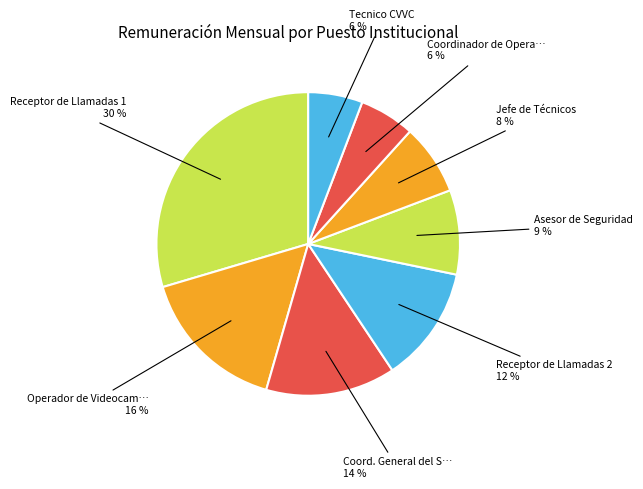

How many segments does this pie chart have?

8